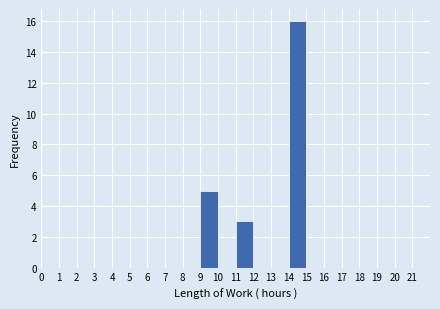

Reading left to right, transcribe this chart: for each bar, give the range it covers on the x-axis and its height. The values are not printed on the chart, so give them approximately, as read against the axis.

0 to 1: 0
1 to 2: 0
2 to 3: 0
3 to 4: 0
4 to 5: 0
5 to 6: 0
6 to 7: 0
7 to 8: 0
8 to 9: 0
9 to 10: 5
10 to 11: 0
11 to 12: 3
12 to 13: 0
13 to 14: 0
14 to 15: 16
15 to 16: 0
16 to 17: 0
17 to 18: 0
18 to 19: 0
19 to 20: 0
20 to 21: 0
21 to 22: 0